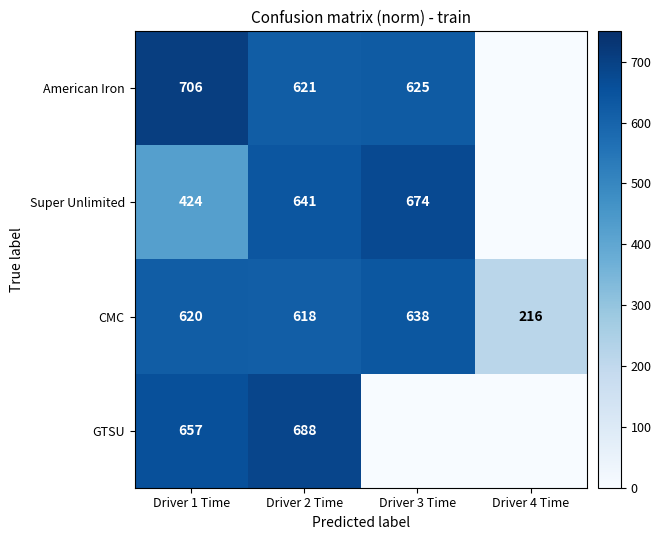

What is the spread (max minus min) of values at Driver 2 Time?

70